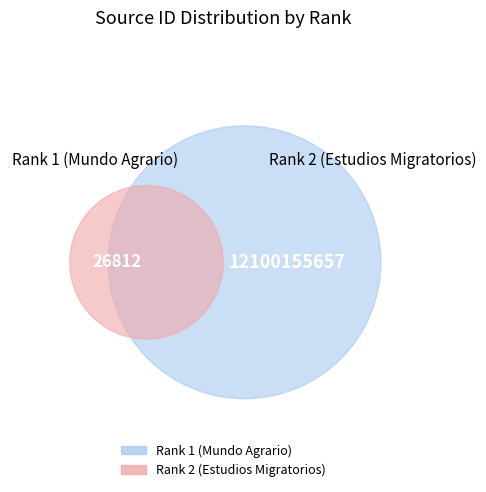

Is the sum of Rank 2 (Estudios Migratorios) and Rank 1 (Mundo Agrario) greater than half?

Yes